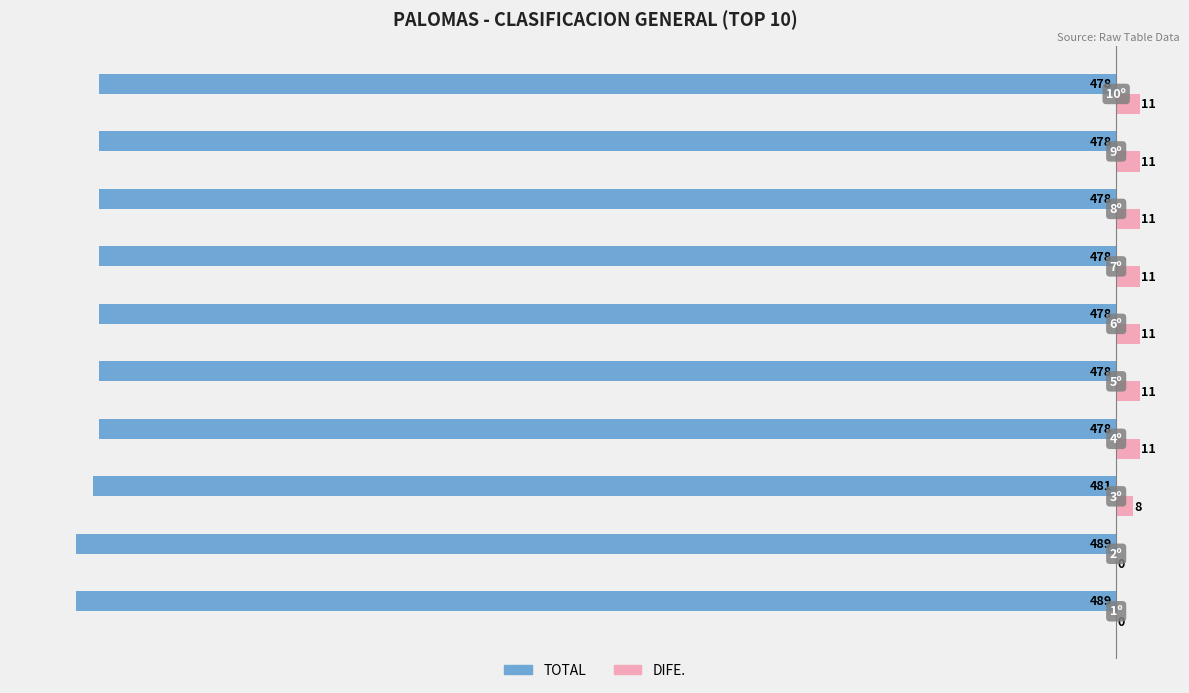

What is the greatest value displayed?

11